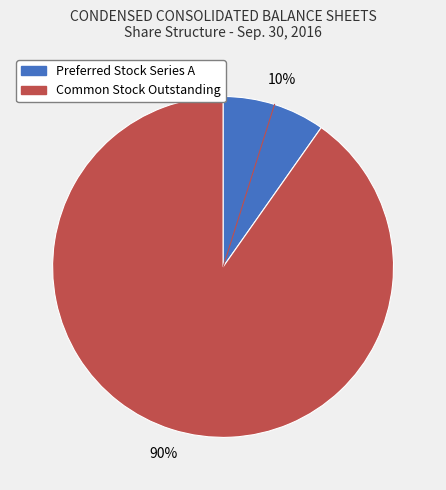

To the nearest percent, what is the average slice percentage?

50%